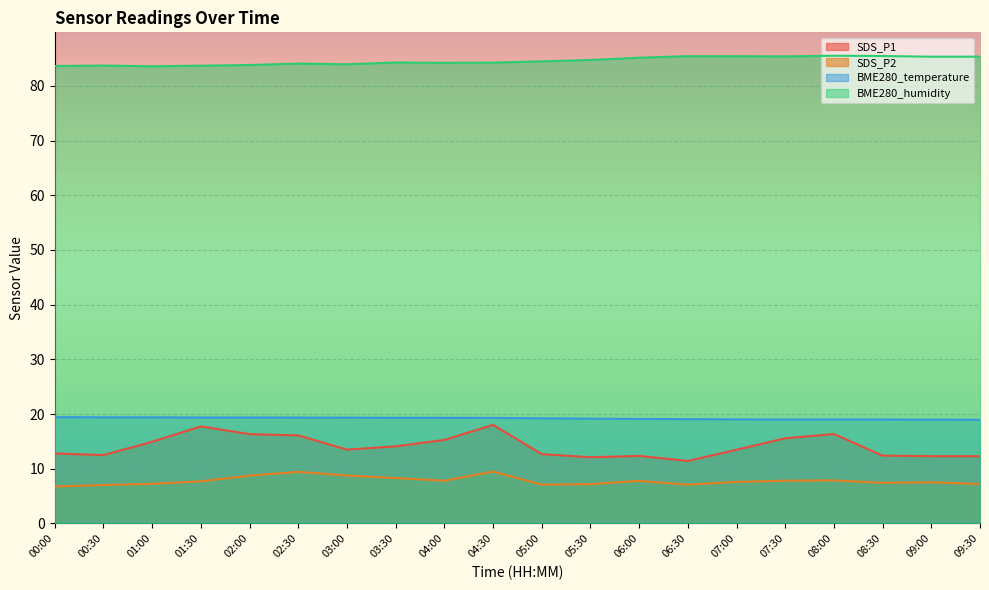

How many lines are shown in the chart?

4